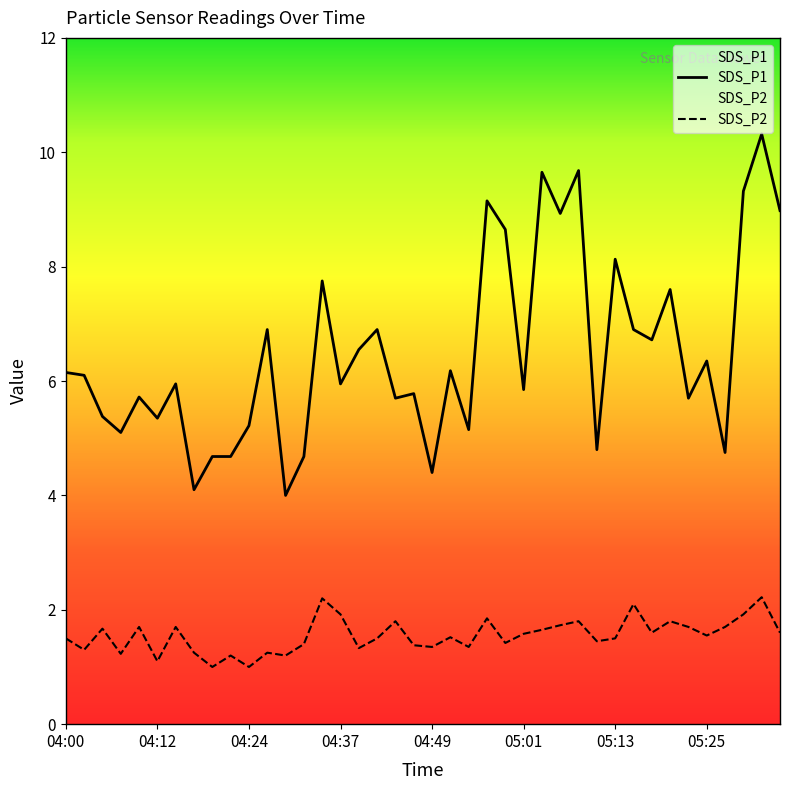

Reading right to left, extract all data points from this chart.

SDS_P1: 9.0	10.3	9.3	4.8	6.3	5.7	7.6	6.7	6.9	8.1	4.8	9.7	8.9	9.7	5.8	8.7	9.2	5.2	6.2	4.4	5.8	5.7	6.9	6.5	6.0	7.8	4.7	4.0	6.9	5.2	4.7	4.7	4.1	6.0	5.3	5.7	5.1	5.4	6.1	6.2
SDS_P2: 1.6	2.2	1.9	1.7	1.6	1.7	1.8	1.6	2.1	1.5	1.4	1.8	1.7	1.6	1.6	1.4	1.9	1.4	1.5	1.4	1.4	1.8	1.5	1.3	1.9	2.2	1.4	1.2	1.2	1.0	1.2	1.0	1.2	1.7	1.1	1.7	1.2	1.7	1.3	1.5